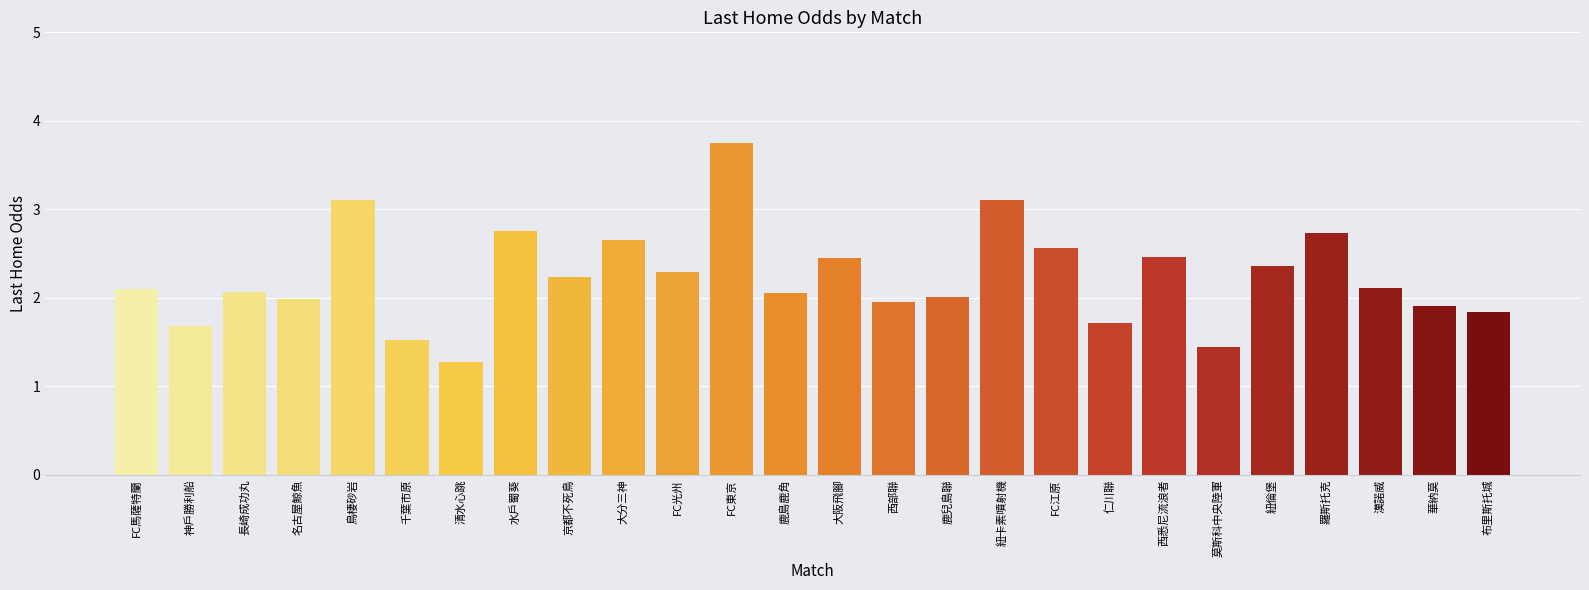

Which category has the highest value across all series?

FC東京